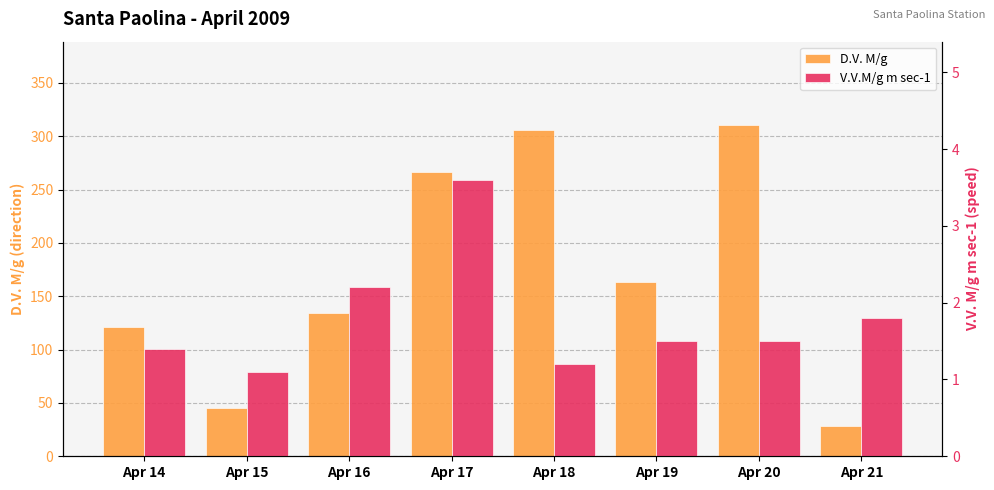

List the series in order of their peak value, highest first.

D.V. M/g, V.V.M/g m sec-1